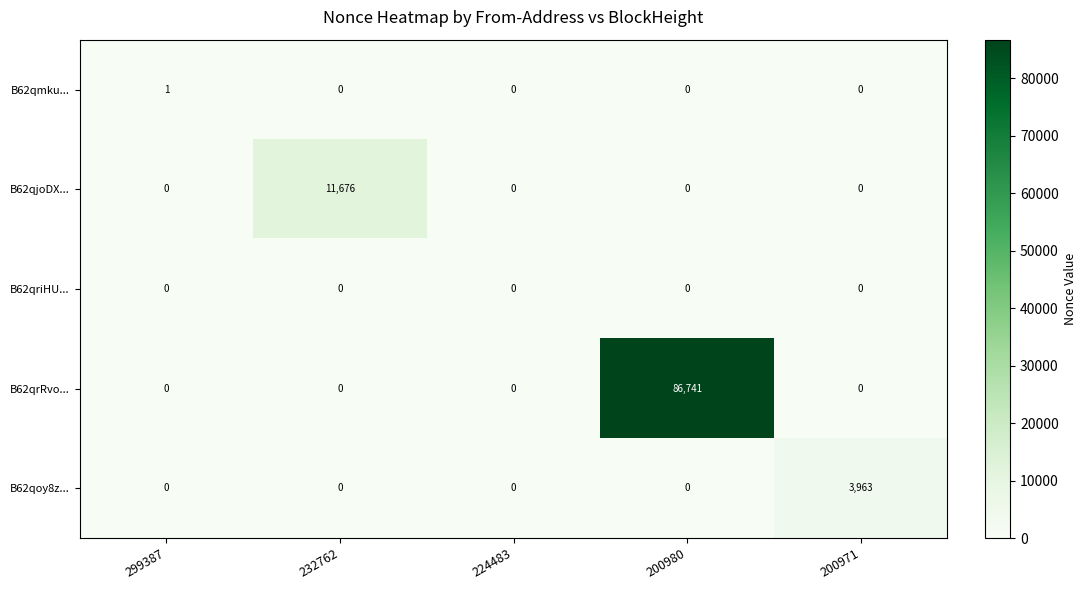

Which series changed the most between 299387 and 232762?

B62qjoDX...